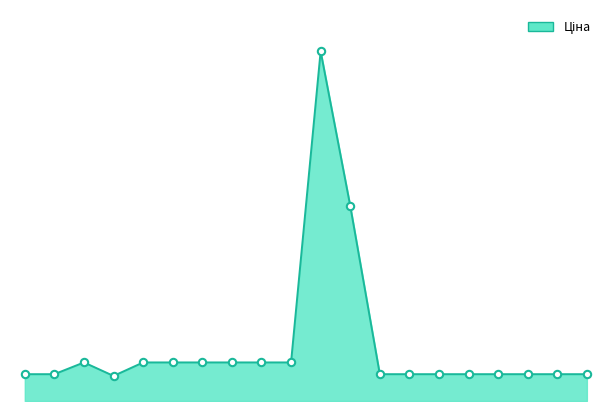

Does the chart have visible grid lines?

No